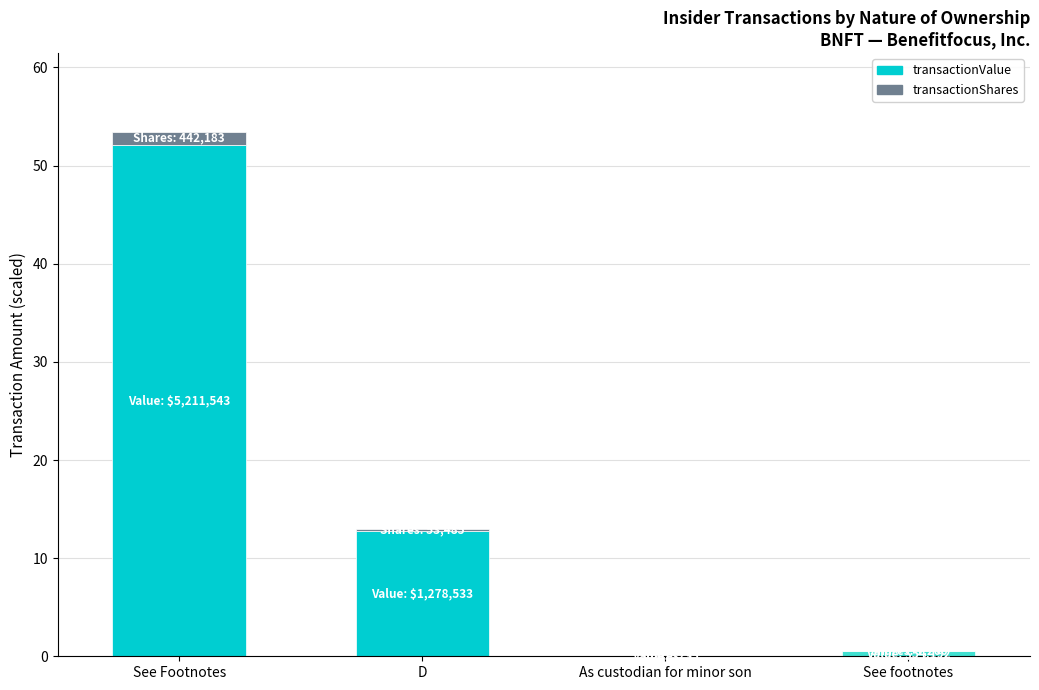

At which category is the sum across all series the highest?

See Footnotes